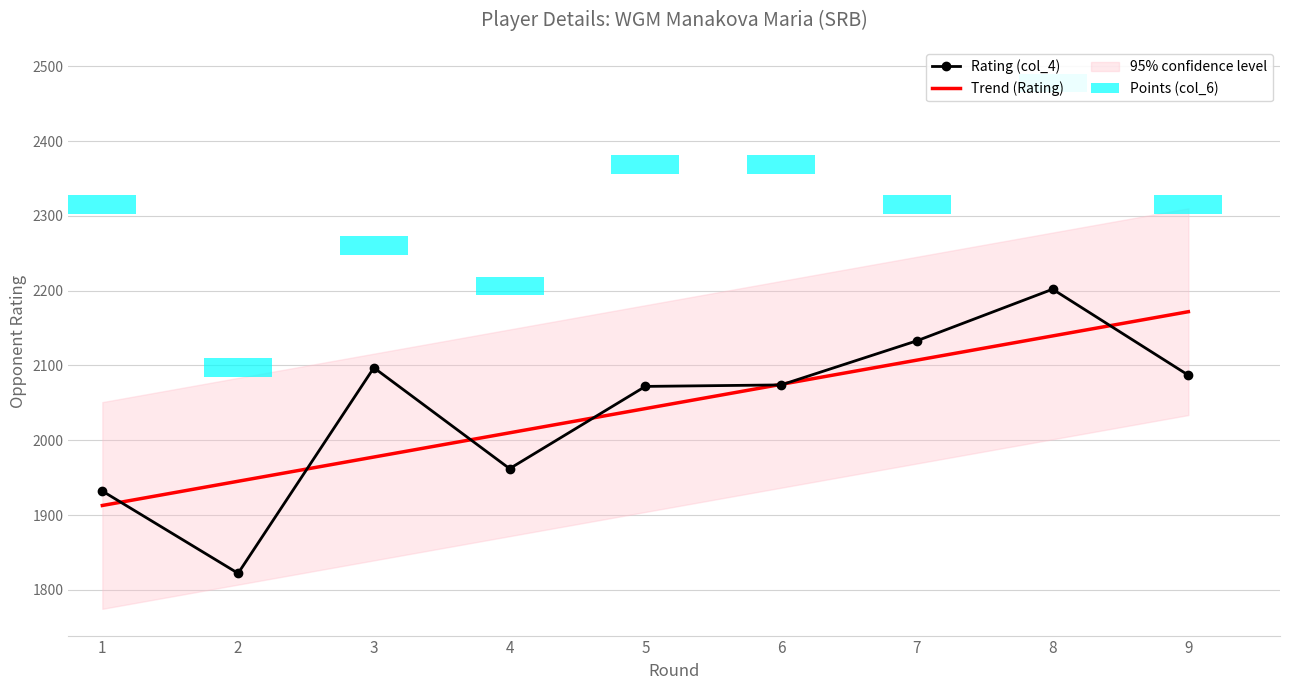

Rank the categories by value from highest to lowest.

8, 7, 3, 9, 6, 5, 4, 1, 2